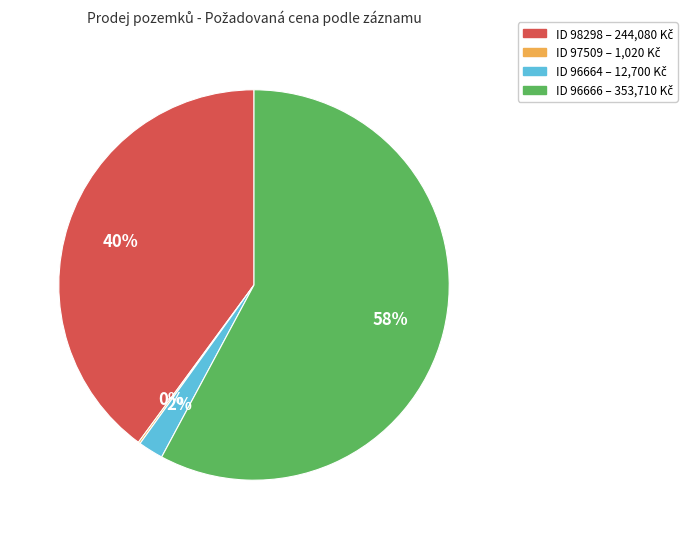

To the nearest percent, what is the difference between the largest and smallest slice percentages?

58%